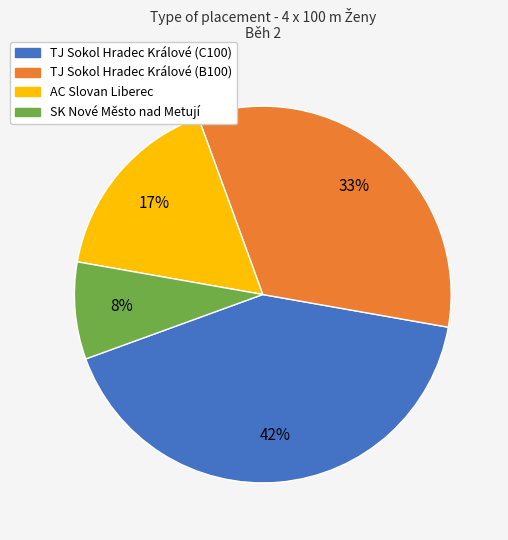

Is TJ Sokol Hradec Králové (C100) the majority of the pie?

No